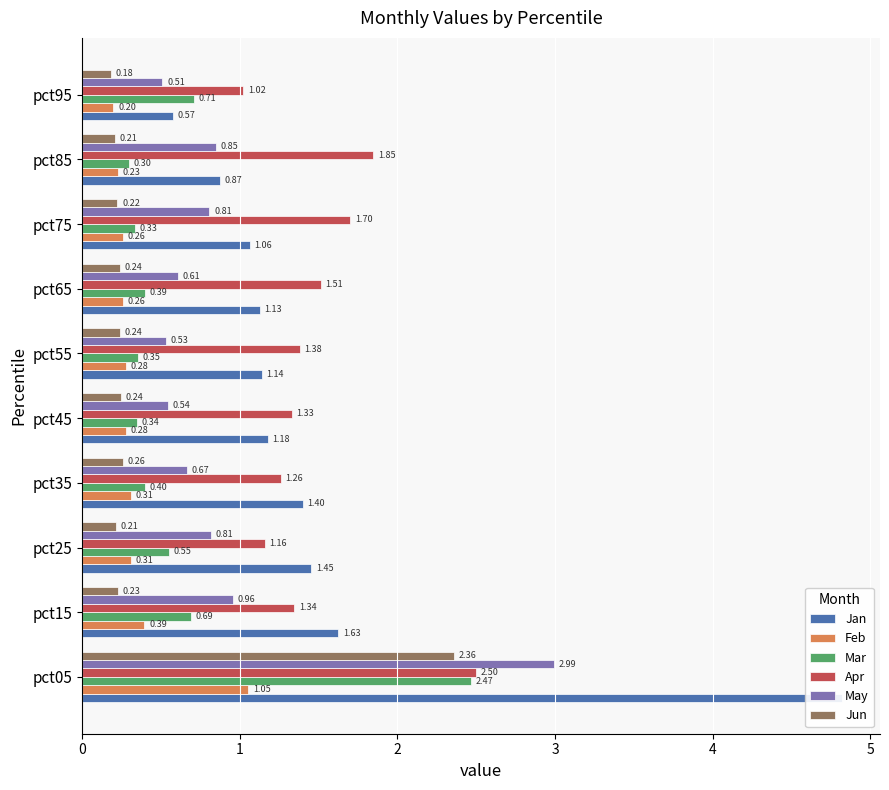

Reading left to right, list all the values displayed in this chart.

Jan: 4.8	1.6	1.5	1.4	1.2	1.1	1.1	1.1	0.9	0.6
Feb: 1.1	0.4	0.3	0.3	0.3	0.3	0.3	0.3	0.2	0.2
Mar: 2.5	0.7	0.5	0.4	0.3	0.4	0.4	0.3	0.3	0.7
Apr: 2.5	1.3	1.2	1.3	1.3	1.4	1.5	1.7	1.8	1.0
May: 3.0	1.0	0.8	0.7	0.5	0.5	0.6	0.8	0.8	0.5
Jun: 2.4	0.2	0.2	0.3	0.2	0.2	0.2	0.2	0.2	0.2